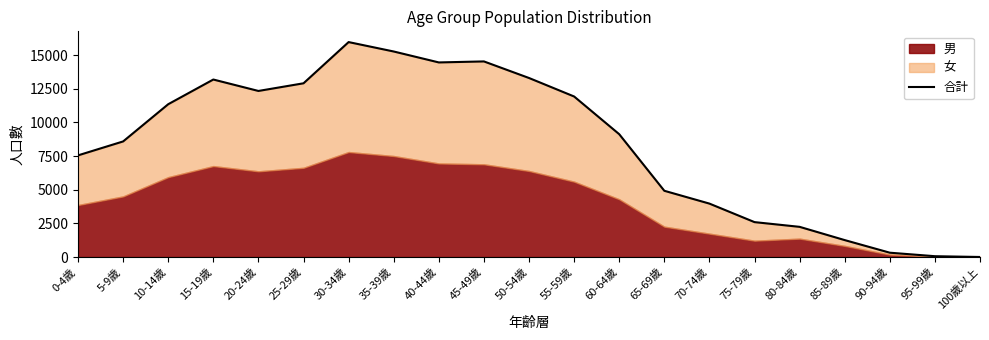

Reading left to right, list all the values displayed in this chart.

0-4歲=7549	5-9歲=8584	10-14歲=11348	15-19歲=13181	20-24歲=12332	25-29歲=12901	30-34歲=15961	35-39歲=15262	40-44歲=14450	45-49歲=14525	50-54歲=13294	55-59歲=11921	60-64歲=9121	65-69歲=4920	70-74歲=3968	75-79歲=2593	80-84歲=2242	85-89歲=1258	90-94歲=322	95-99歲=62	100歲以上=4